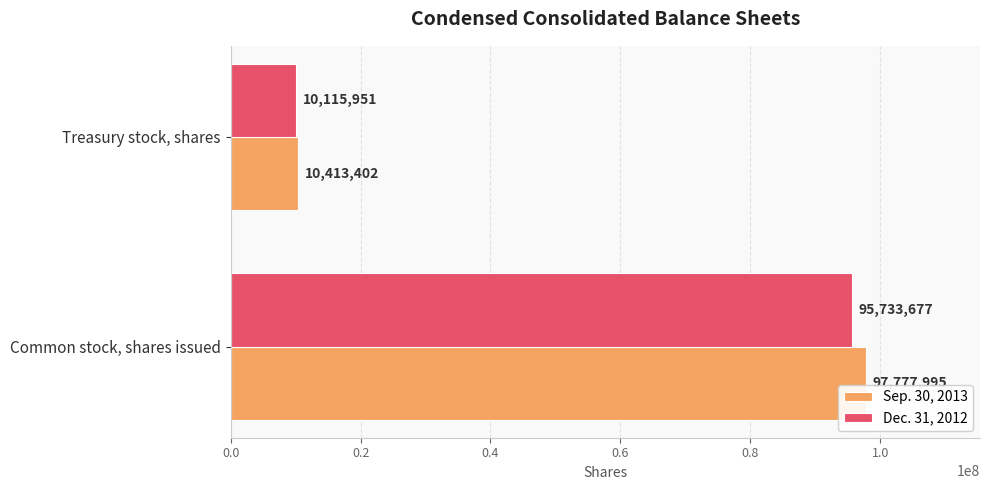

List the series in order of their overall mean, lowest first.

Dec. 31, 2012, Sep. 30, 2013